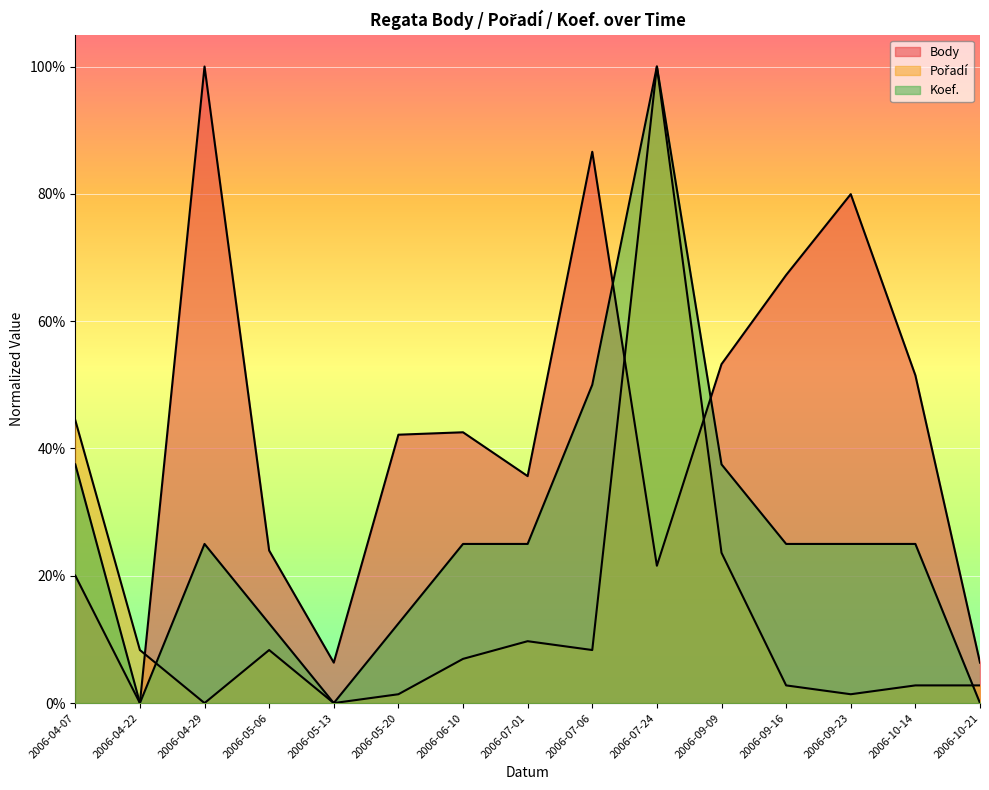

What is the sum of the Body values at 2006-09-09 and 2006-04-07?

0.7